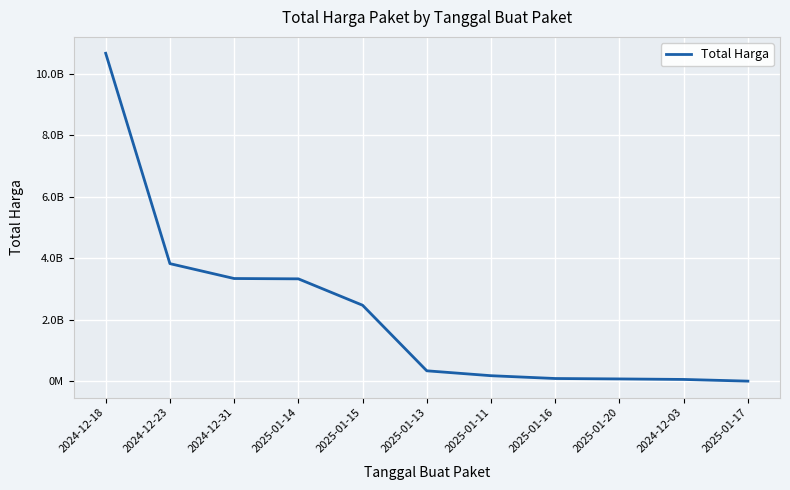

What position from the left is 2025-01-16?

8